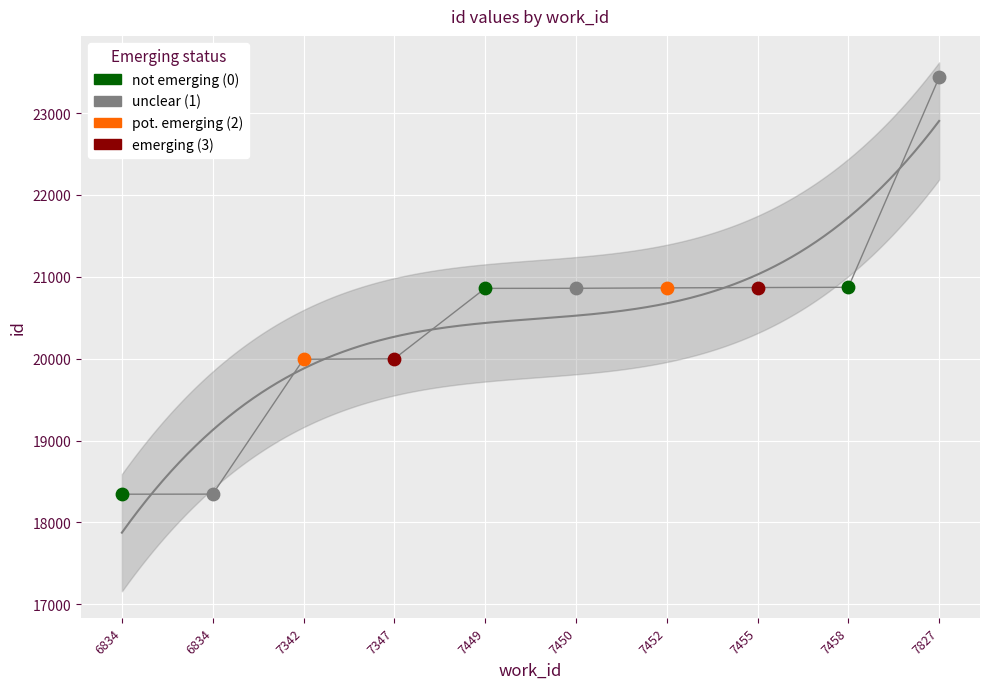

What is the change in value from 7342 to 7450?

+867